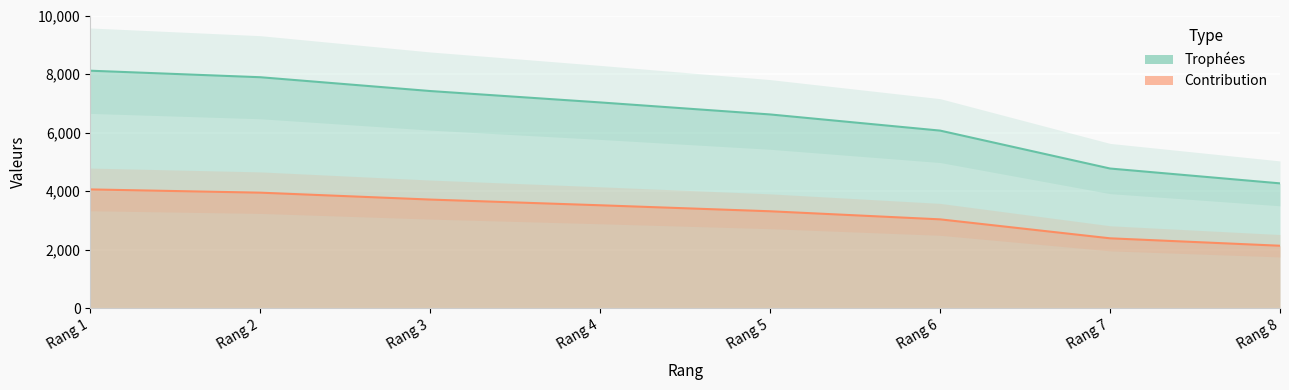

What is the sum of all Trophées values?

52167